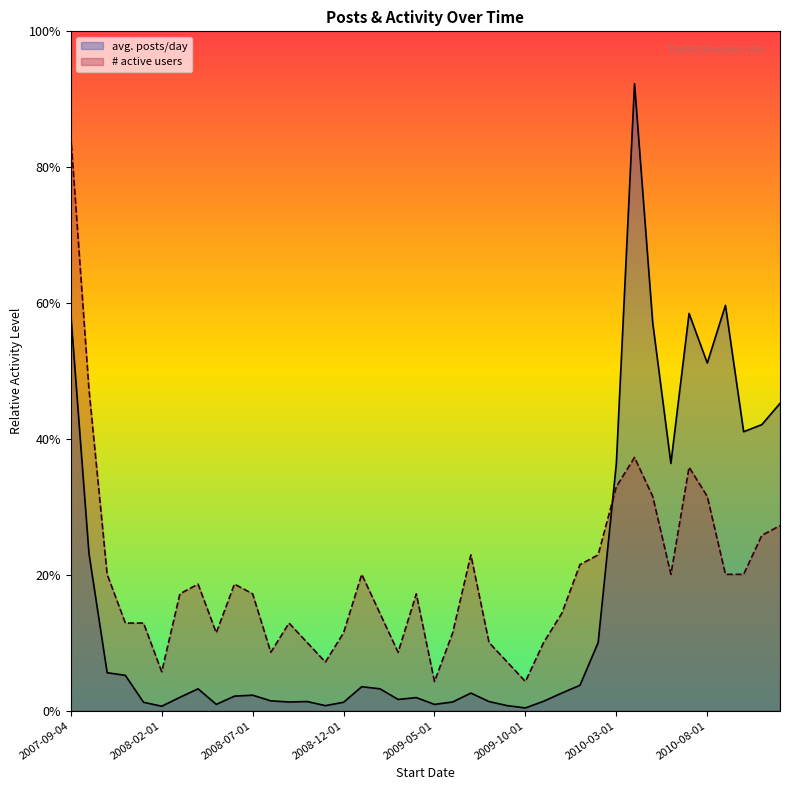

Does the chart have visible grid lines?

No